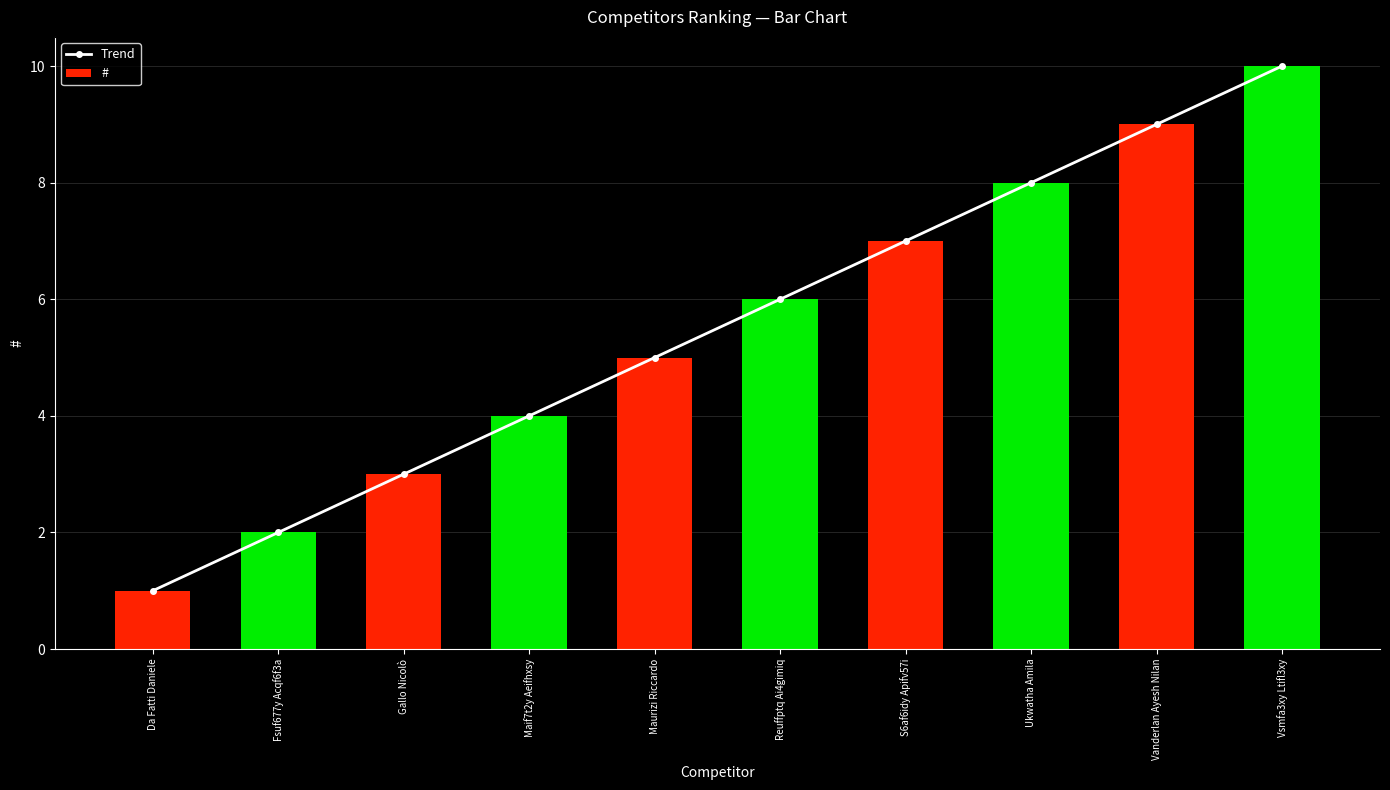

At which label does # first exceed 6?

S6af6idy Apifv57i